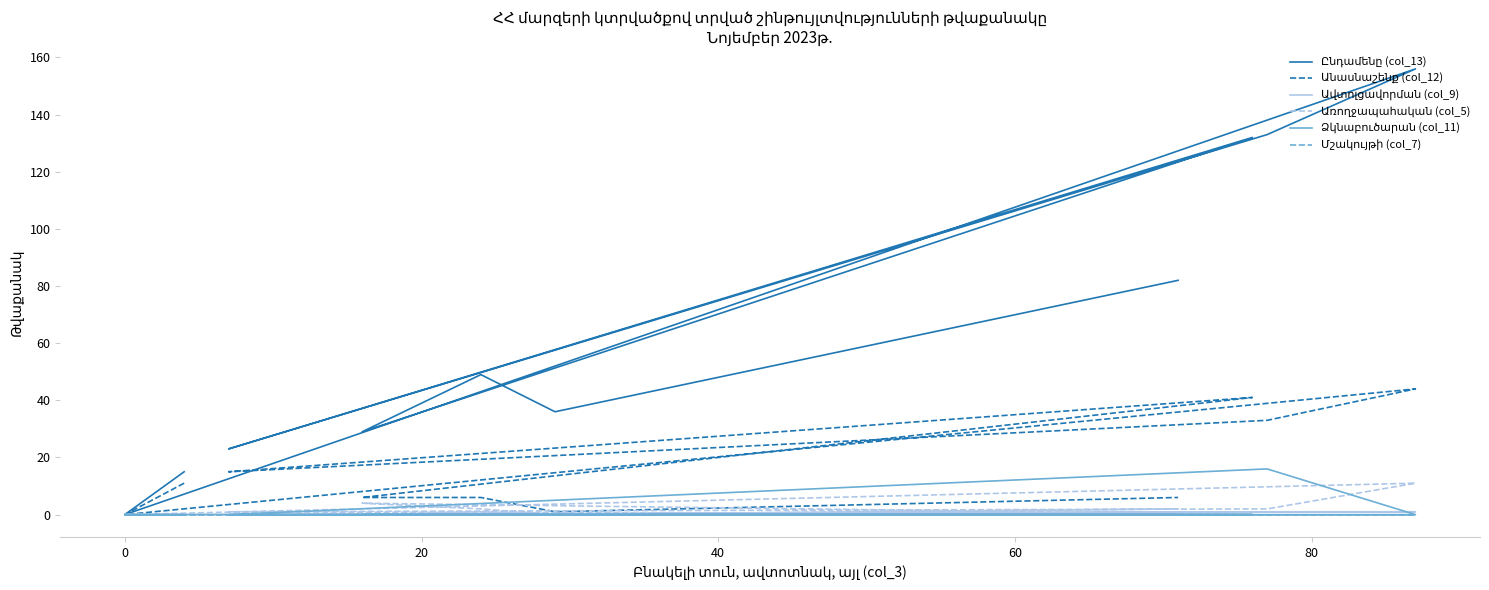

Is the value of Ձկնաբուծարան (col_11) at 7 greater than the value of Առողջապահական (col_5) at 100?

No